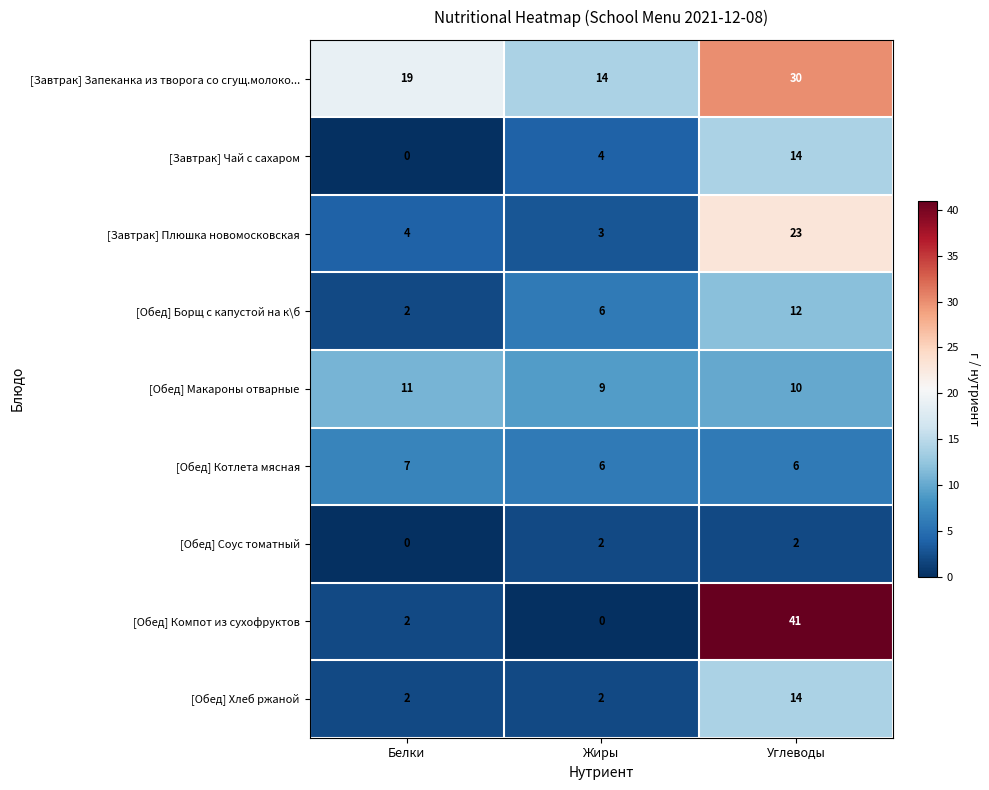

True or false: [Обед] Хлеб ржаной has a value of 19 at Углеводы.

False